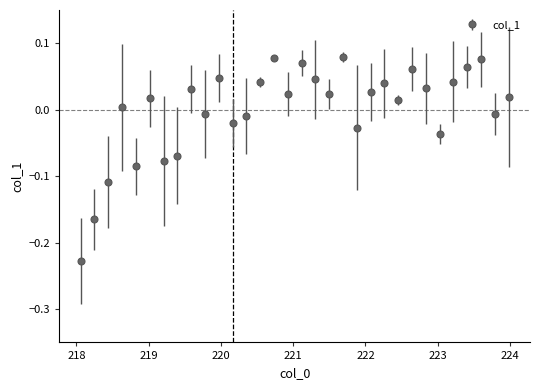

What is the difference between the maximum and minimum values?

0.3